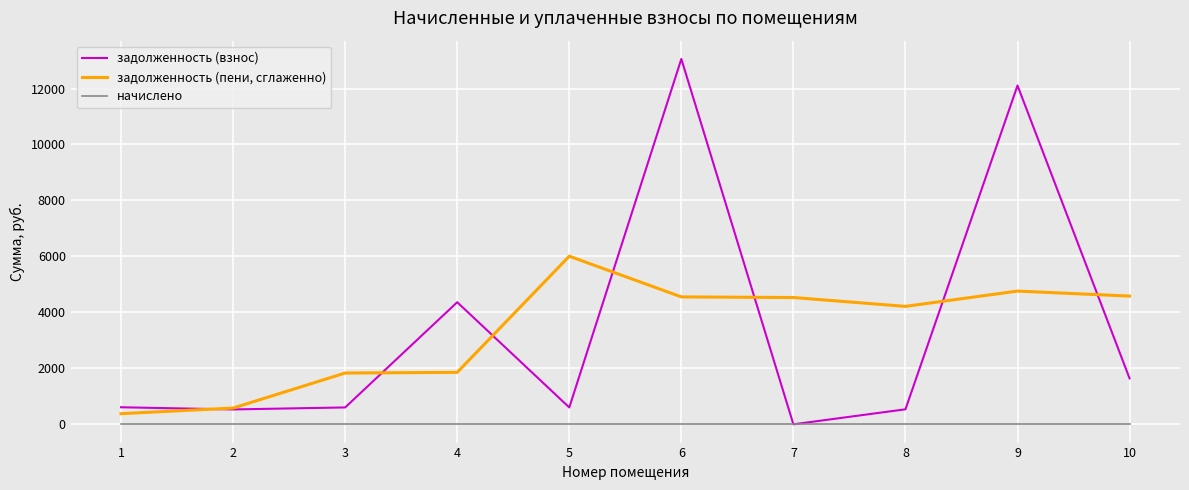

Is it true that задолженность (пени, сглаженно) equals 4553.1 at 6?

True